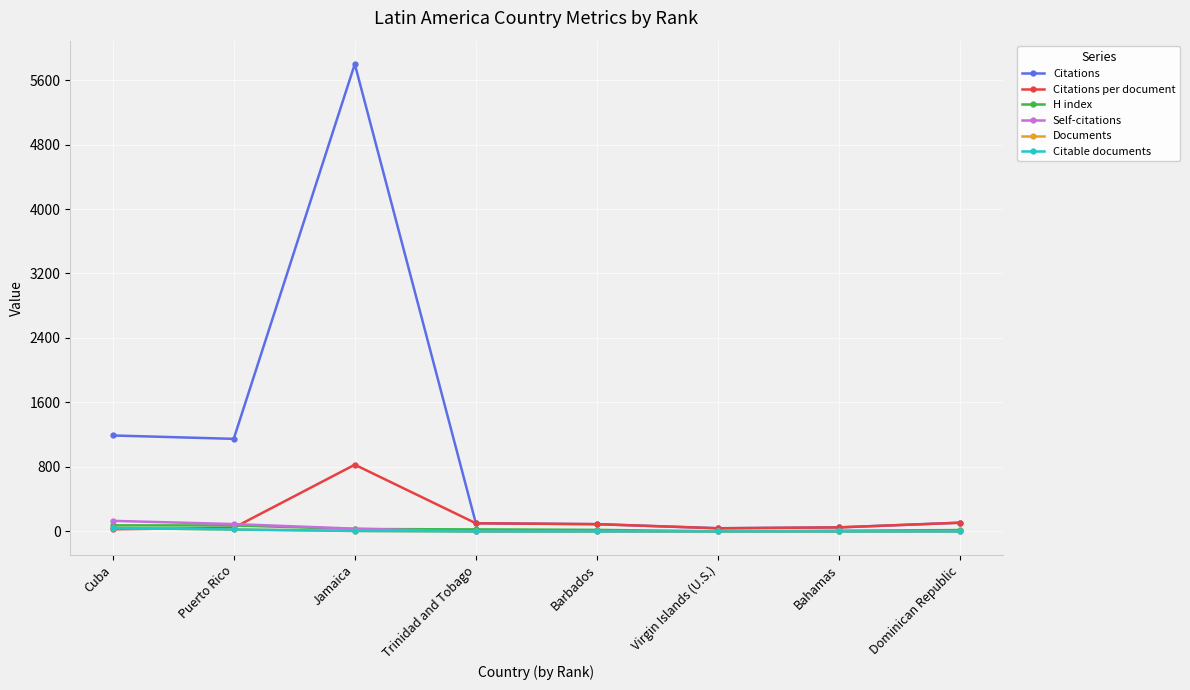

What is the value of the Documents point at the 1st from the left?

43.0